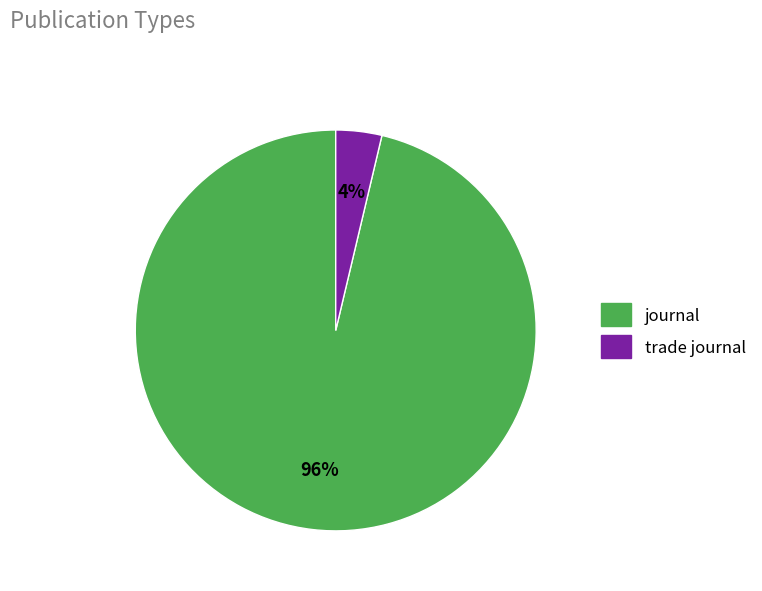

To the nearest percent, what portion does journal represent?

96%